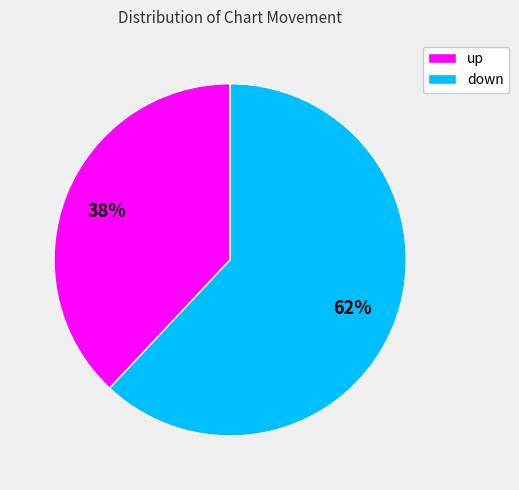

Combined, do down and up account for over 50%?

Yes